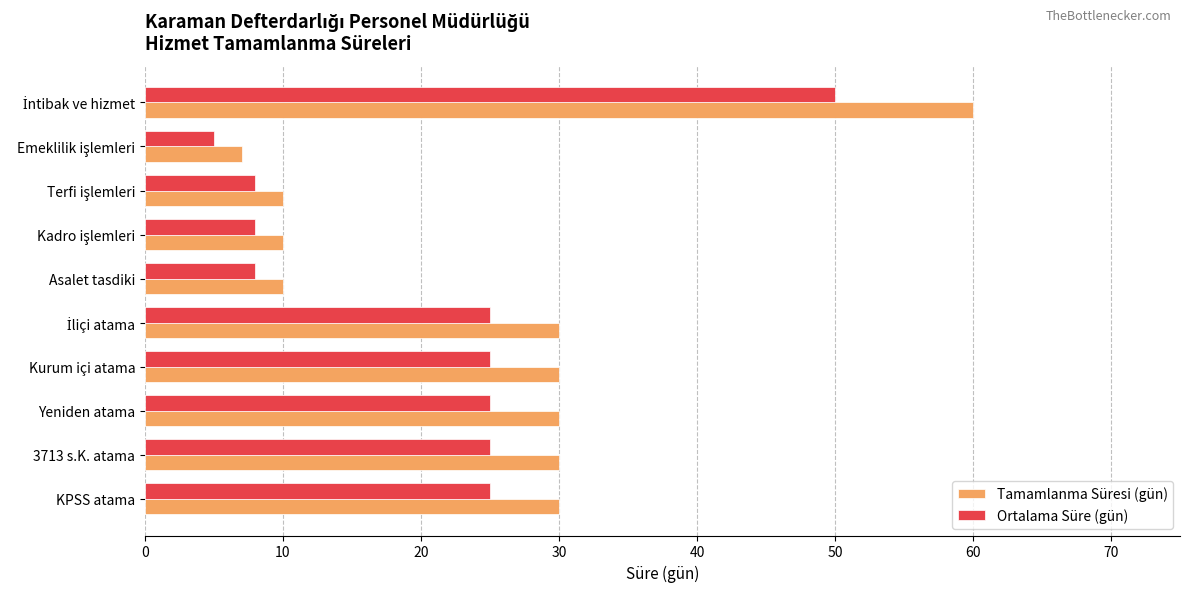

The Tamamlanma Süresi (gün) series shows 30 at Kurum içi atama. True or false?

True